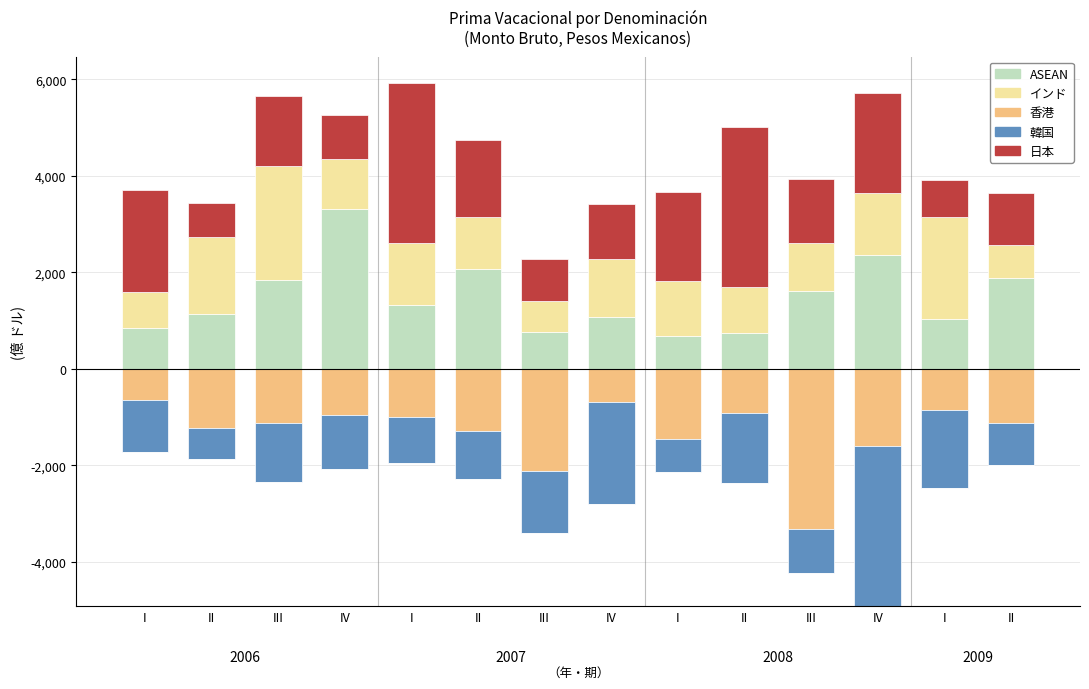

Does the chart contain any negative values?

No